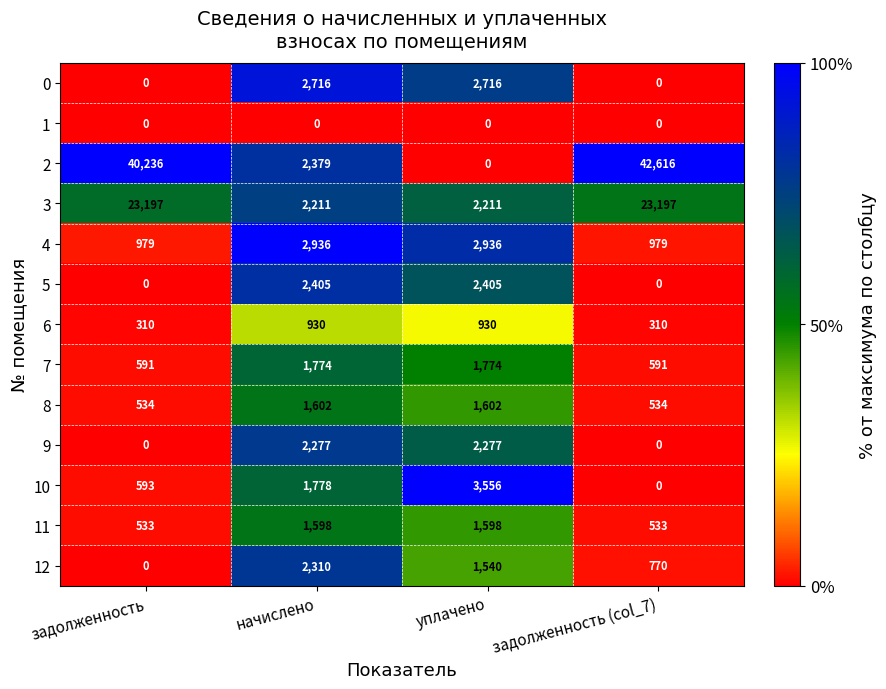

What is the total value across all series at начислено?

24916